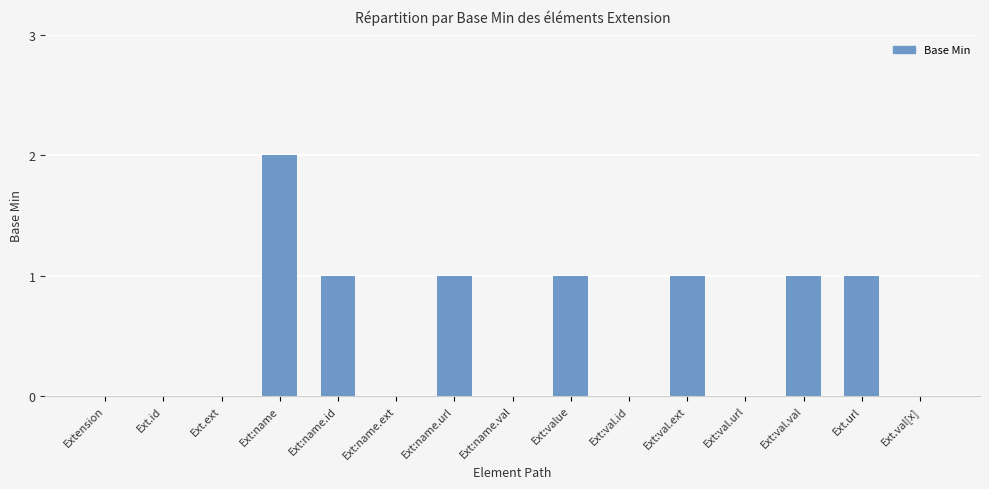

At which category does the chart reach its peak across all series?

Ext:name